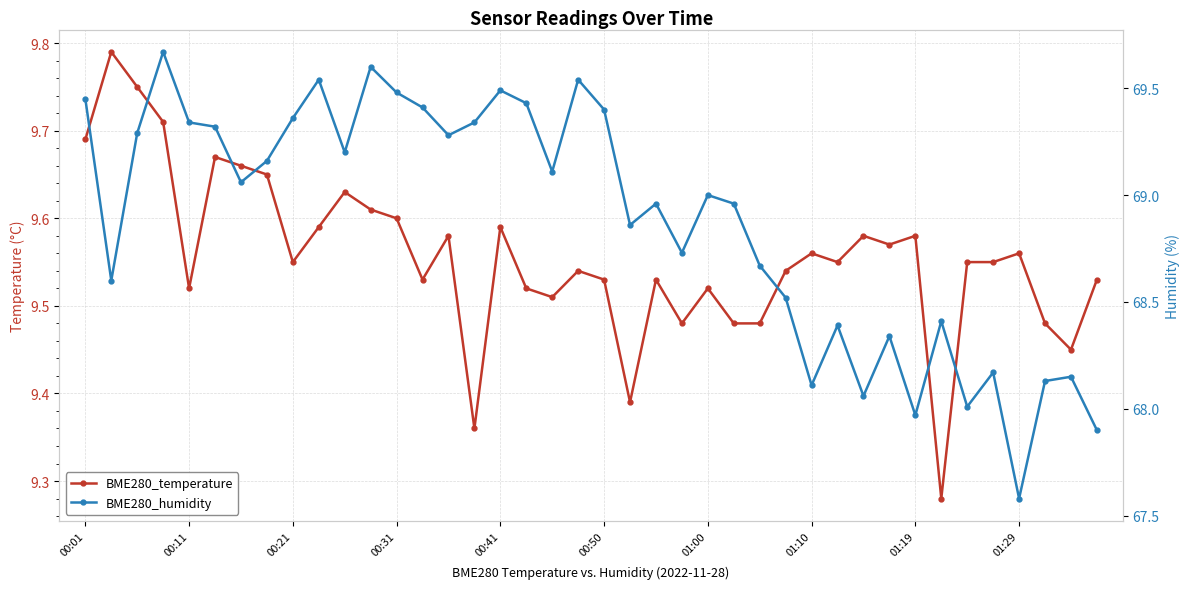

Which category has the lowest value across all series?

33